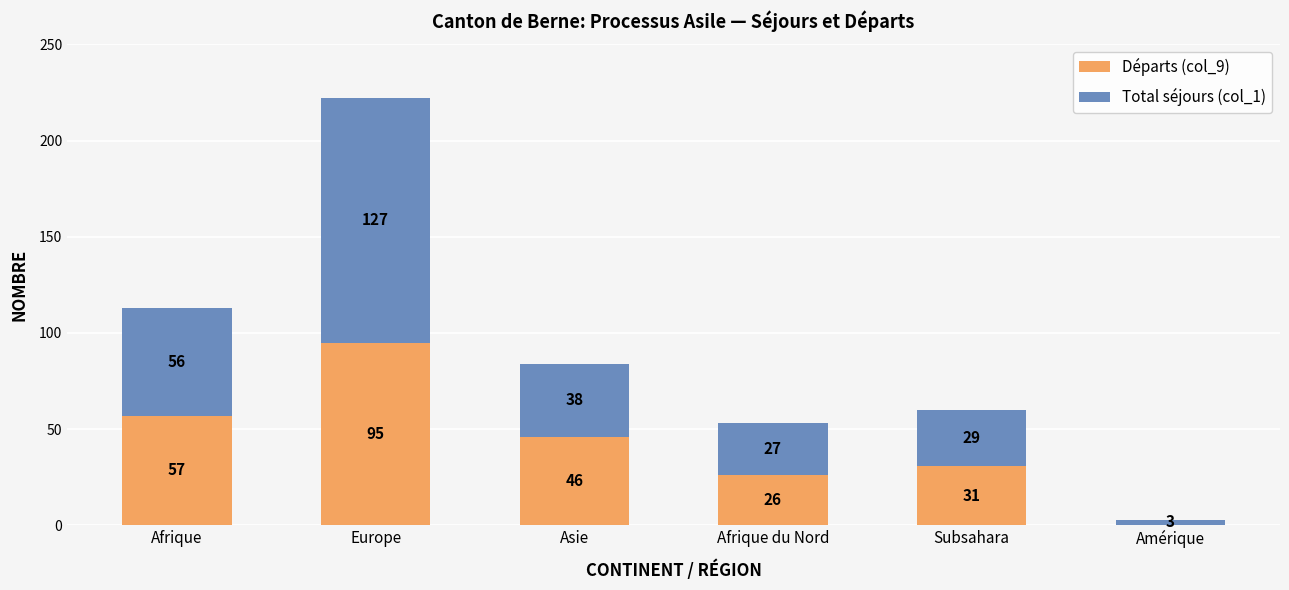

True or false: Départs (col_9) has a value of 47 at Subsahara.

False